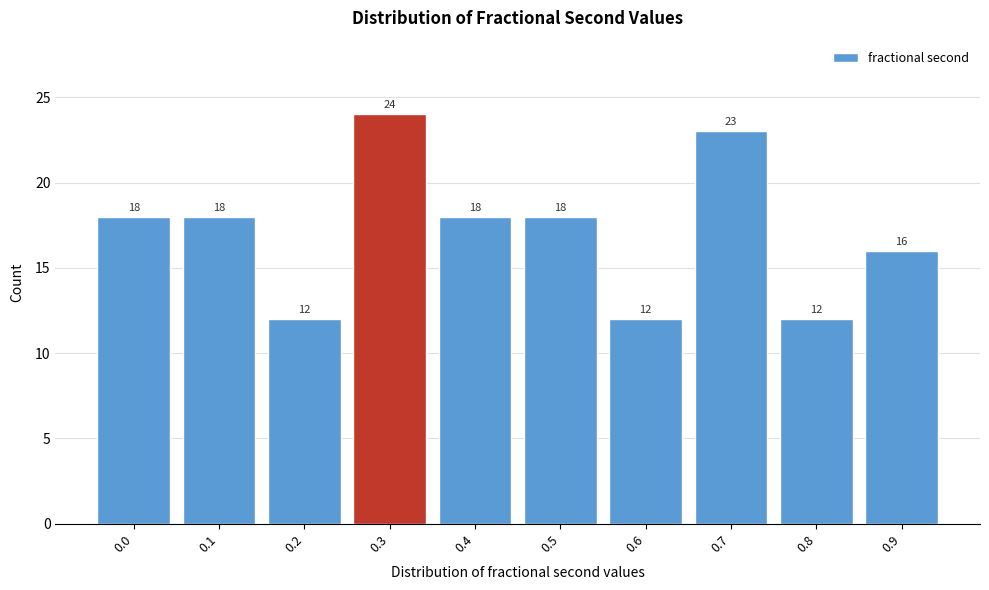

Reading left to right, list all the values displayed in this chart.

0.0=18	0.1=18	0.2=12	0.3=24	0.4=18	0.5=18	0.6=12	0.7=23	0.8=12	0.9=16